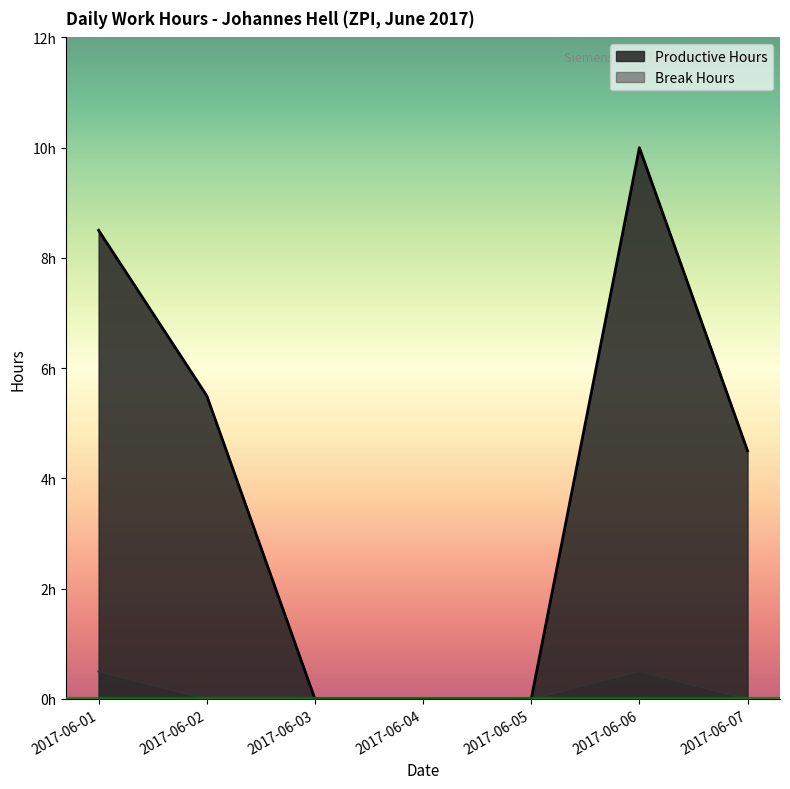

What are all the series names shown in the legend?

Productive Hours, Break Hours